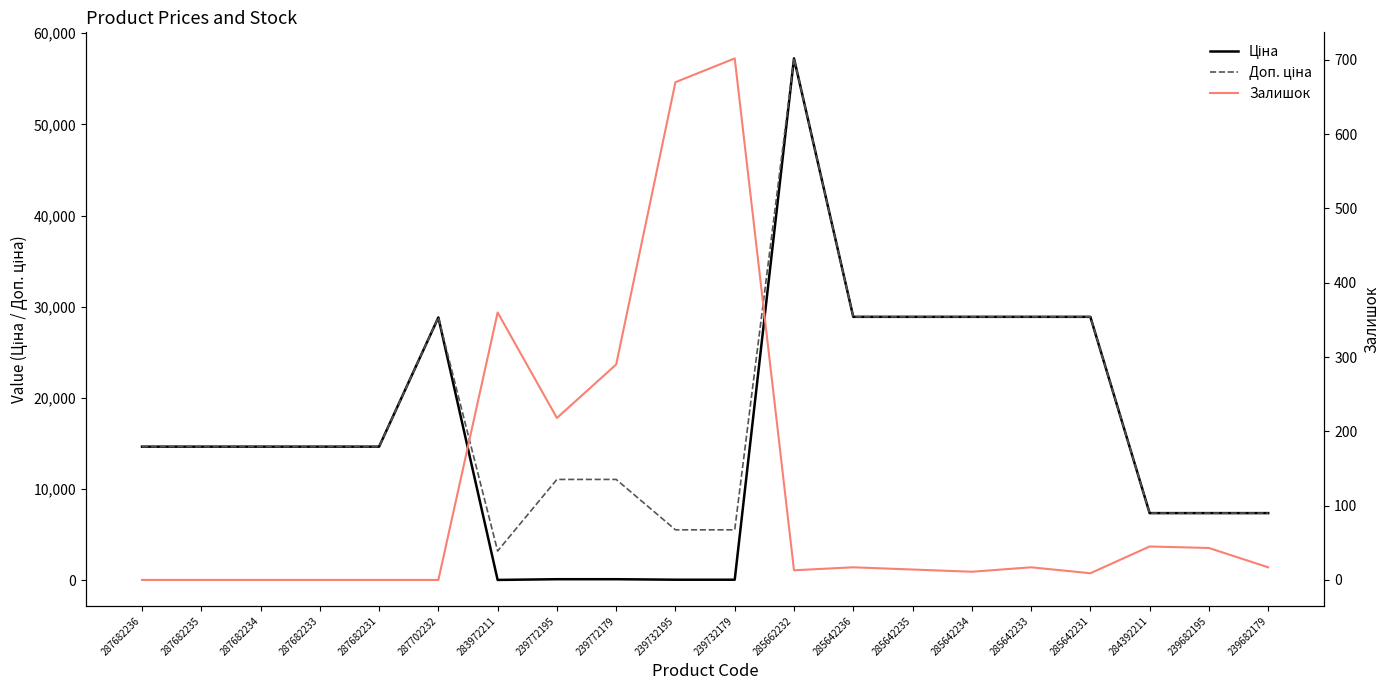

What is the difference between the maximum and minimum values in the Доп. ціна series?

54030.5